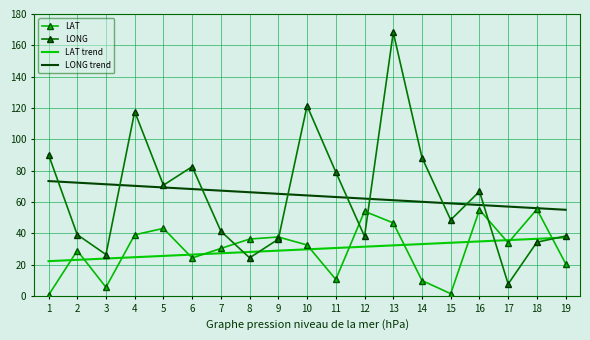

True or false: LAT has a value of 18.5 at 8.

False